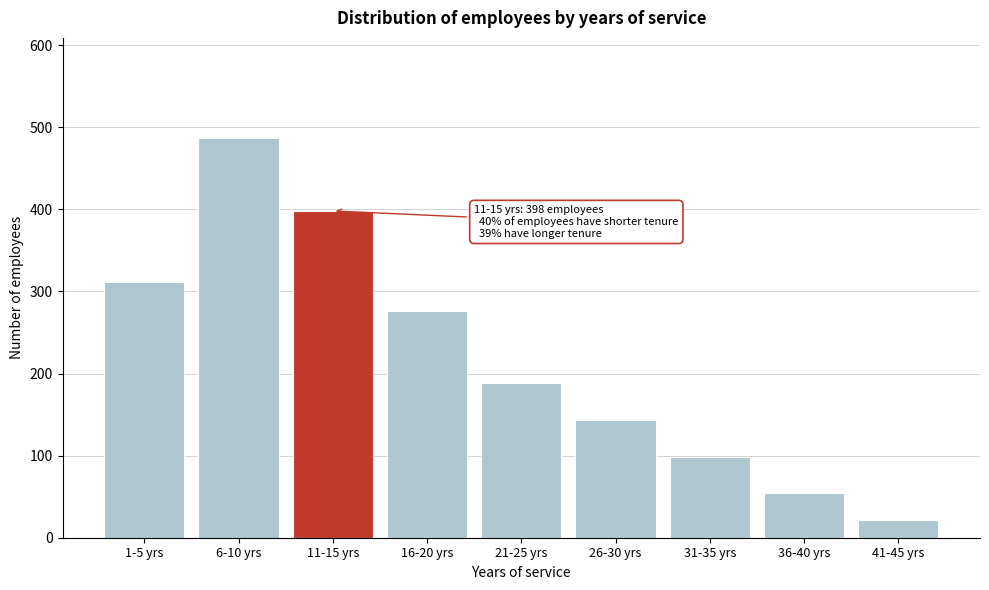

Reading left to right, what are all the values shown in this chart?

1-5 yrs=312	6-10 yrs=487	11-15 yrs=398	16-20 yrs=276	21-25 yrs=189	26-30 yrs=143	31-35 yrs=98	36-40 yrs=54	41-45 yrs=21